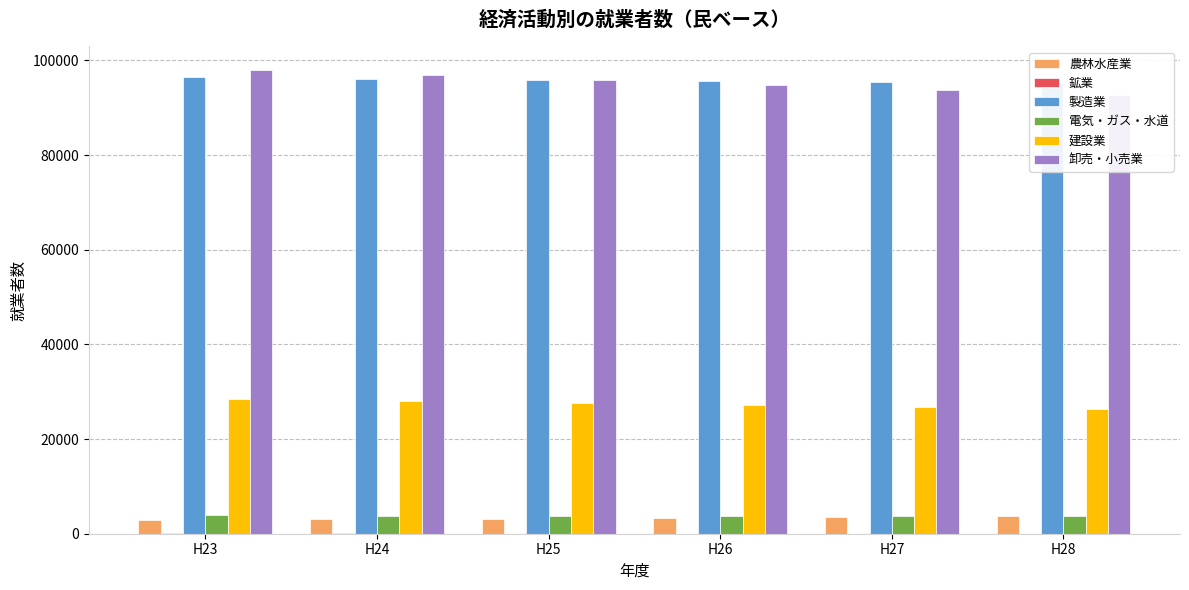

What is the sum of all 鉱業 values?

261